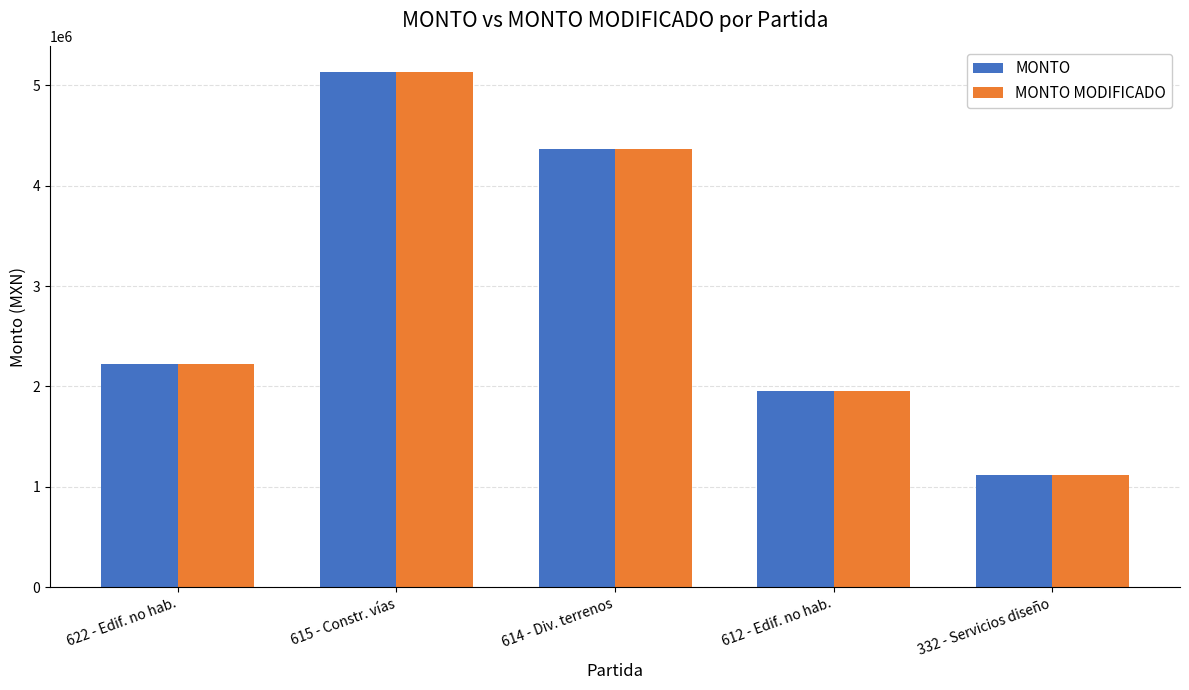

What is the sum of all MONTO values?

14791751.9